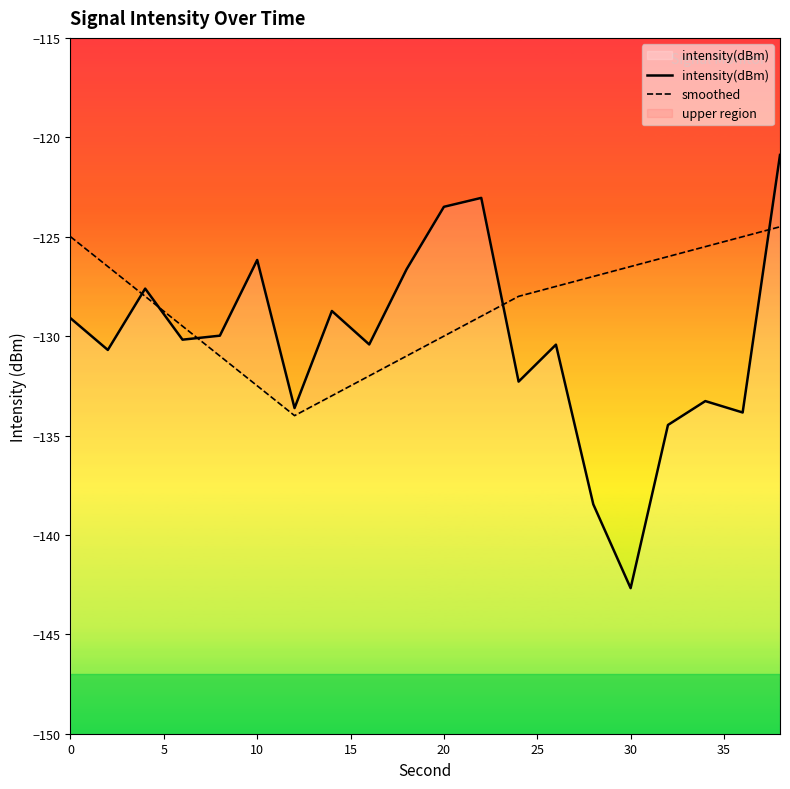

Which series has the largest total across all categories?

smoothed